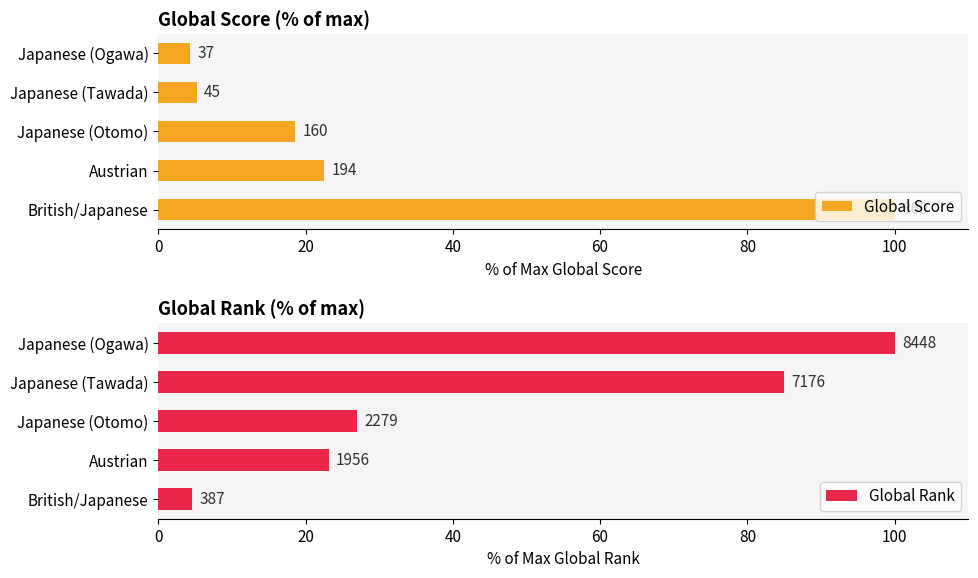

Reading right to left, transcribe all the data shown in this chart.

Global Score: 4.3	5.2	18.6	22.6	100.0
Global Rank: 100.0	84.9	27.0	23.2	4.6